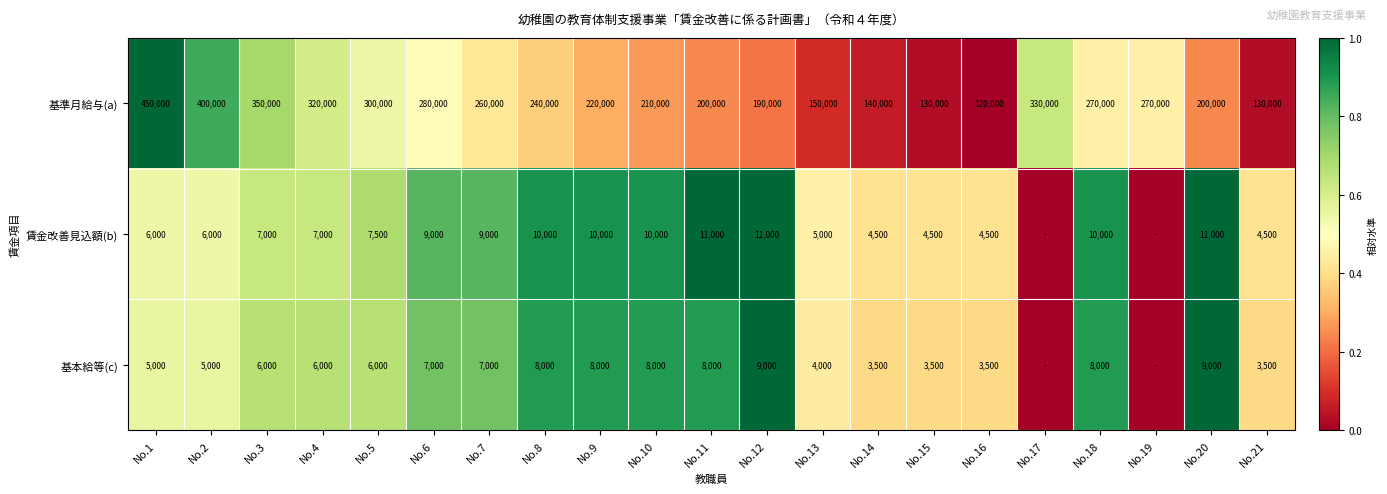

Rank the series at No.8 from highest to lowest value.

基準月給与(a), 賃金改善見込額(b), 基本給等(c)